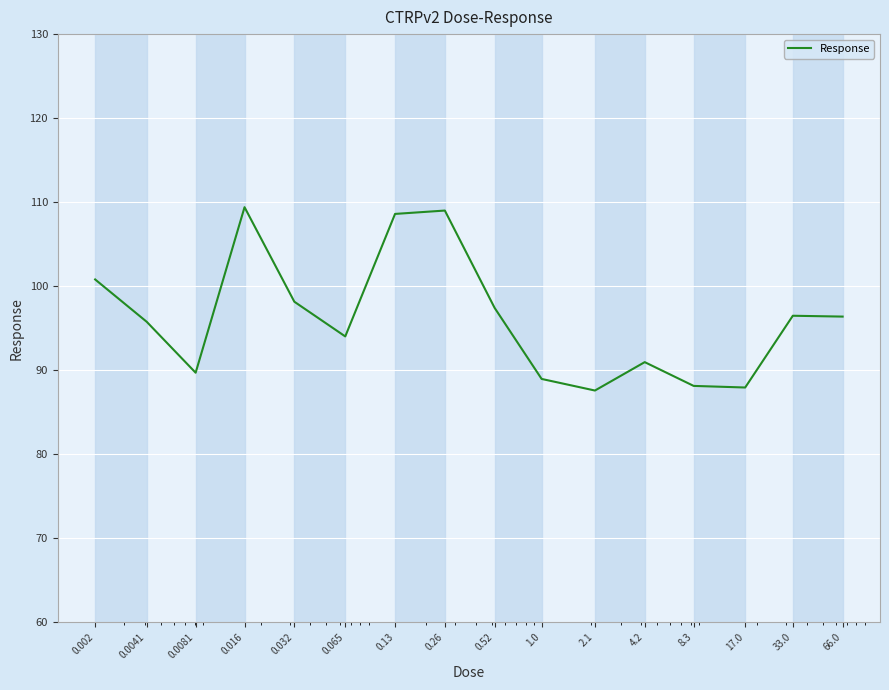

What is the difference between the maximum and minimum values?

21.8